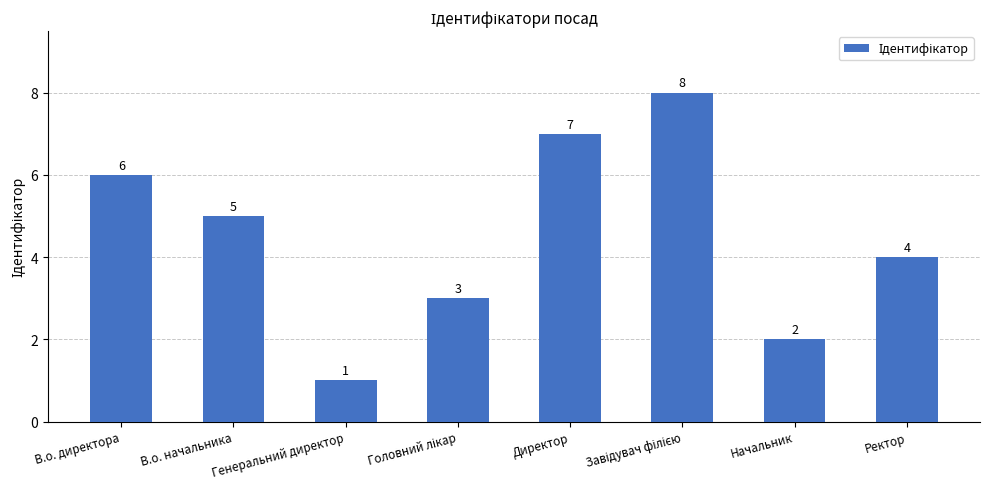

Which has a higher value, Директор or Ректор?

Директор